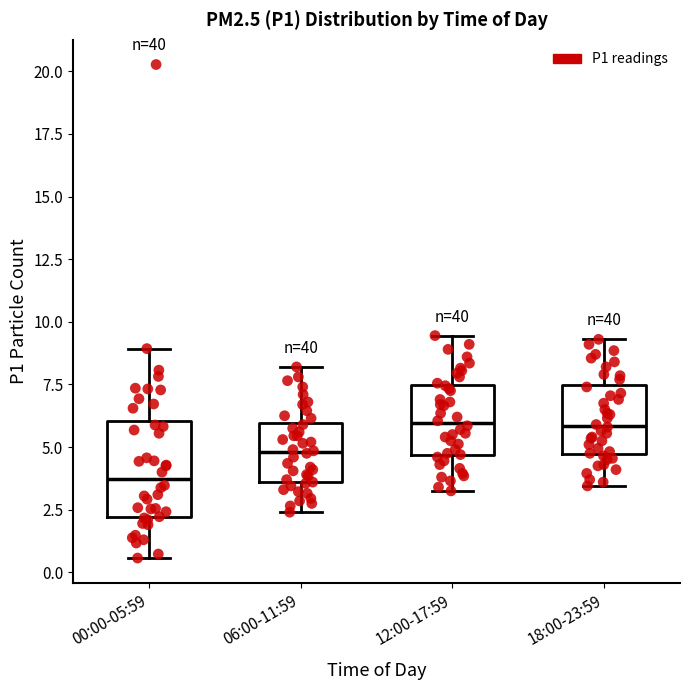

Reading left to right, transcribe this box plot: for each box, give where its median line is, the range the box spans, and where its two whiskers end, as read against the y-axis. The values are not printed on the chart, so give them approximately, as read against the axis.

00:00-05:59: median 3.5, box 2.0 to 6.0, whiskers 0.5 to 9.0
06:00-11:59: median 5.0, box 3.5 to 6.0, whiskers 2.5 to 8.0
12:00-17:59: median 6.0, box 4.5 to 7.5, whiskers 3.5 to 9.5
18:00-23:59: median 6.0, box 4.5 to 7.5, whiskers 3.5 to 9.5